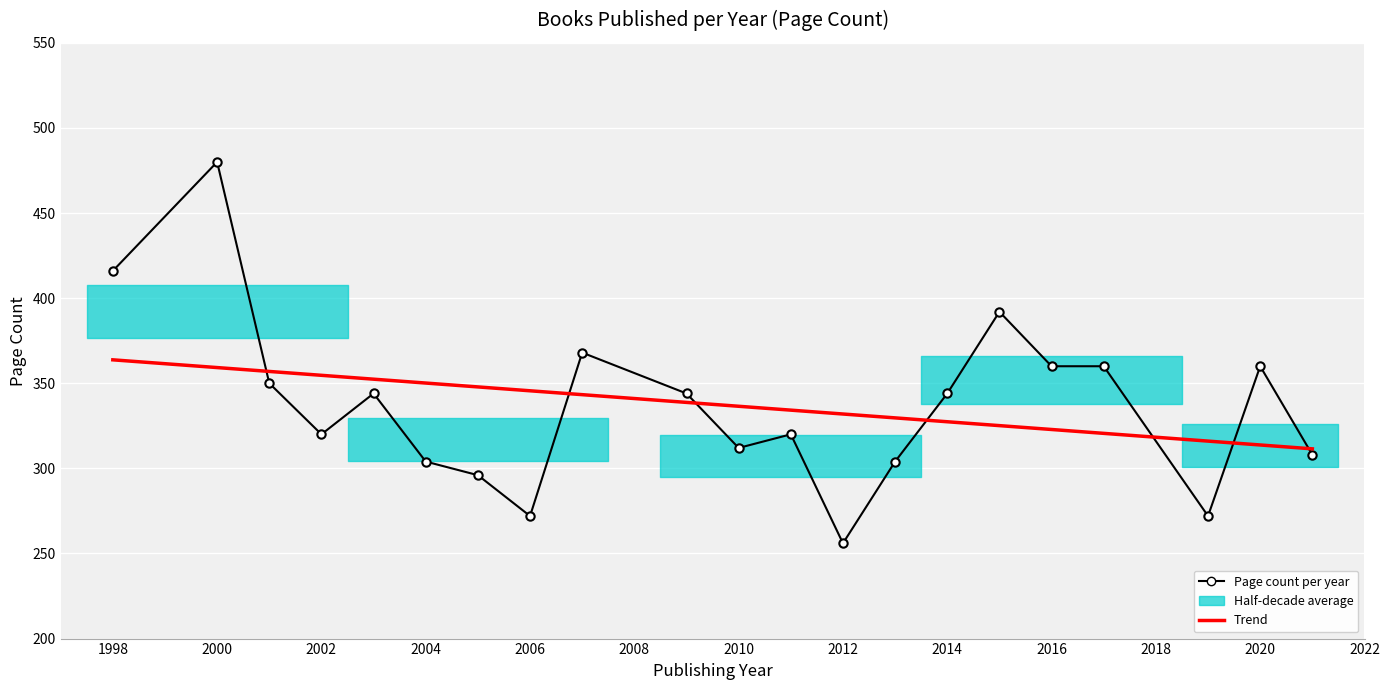

What is the average value?

337